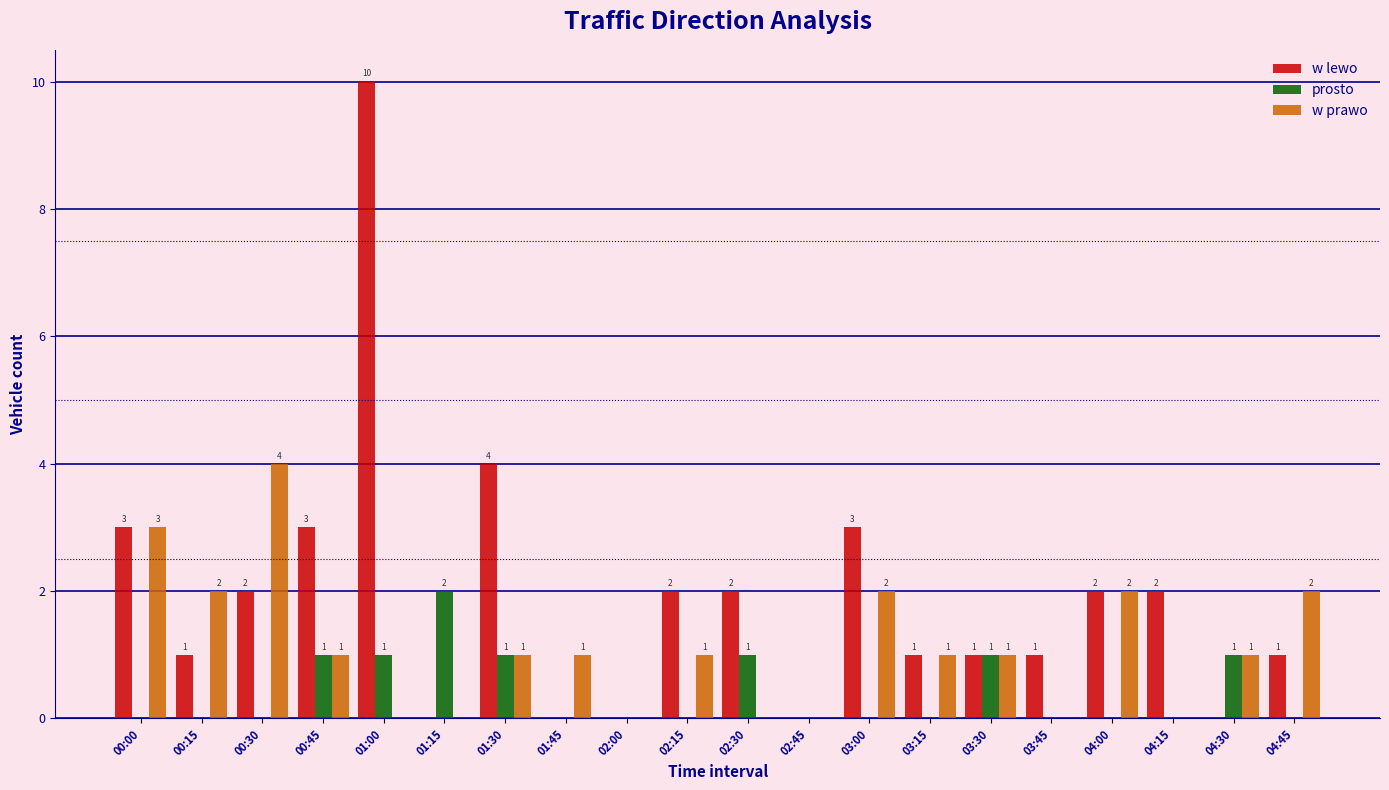

Reading left to right, transcribe all the data shown in this chart.

w lewo: 00:00=3	00:15=1	00:30=2	00:45=3	01:00=10	01:15=0	01:30=4	01:45=0	02:00=0	02:15=2	02:30=2	02:45=0	03:00=3	03:15=1	03:30=1	03:45=1	04:00=2	04:15=2	04:30=0	04:45=1
prosto: 00:00=0	00:15=0	00:30=0	00:45=1	01:00=1	01:15=2	01:30=1	01:45=0	02:00=0	02:15=0	02:30=1	02:45=0	03:00=0	03:15=0	03:30=1	03:45=0	04:00=0	04:15=0	04:30=1	04:45=0
w prawo: 00:00=3	00:15=2	00:30=4	00:45=1	01:00=0	01:15=0	01:30=1	01:45=1	02:00=0	02:15=1	02:30=0	02:45=0	03:00=2	03:15=1	03:30=1	03:45=0	04:00=2	04:15=0	04:30=1	04:45=2